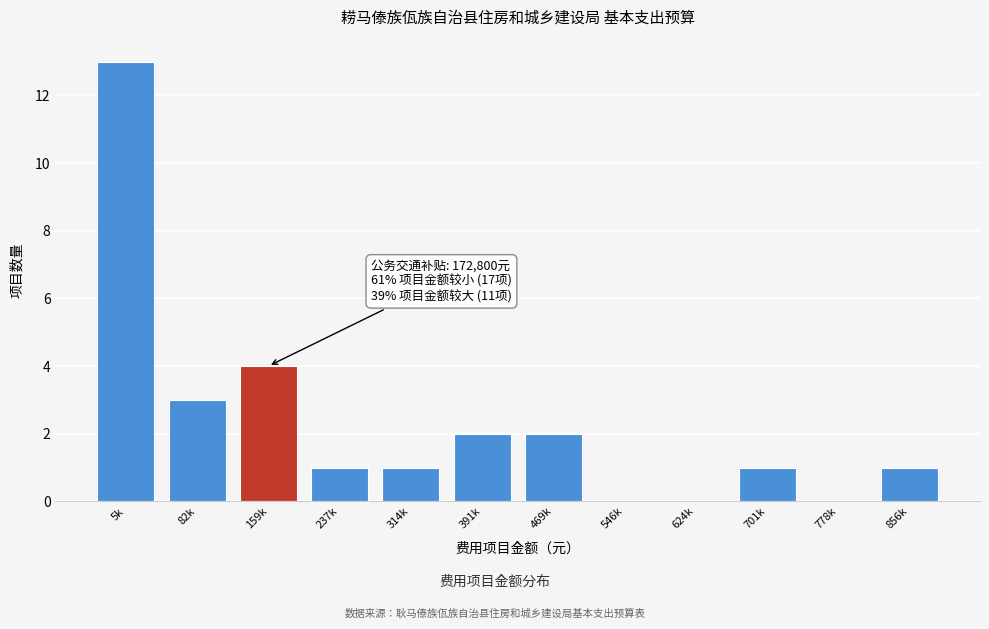

Reading left to right, list all the values displayed in this chart.

5k=13	82k=3	159k=4	237k=1	314k=1	391k=2	469k=2	546k=0	624k=0	701k=1	778k=0	856k=1